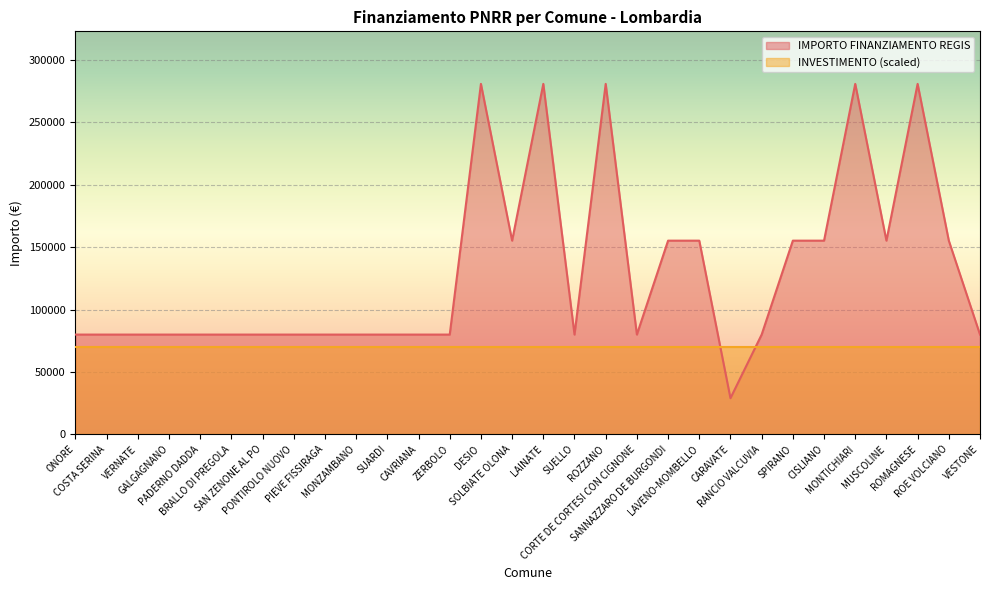

What value does the data have at SPIRANO?

155234